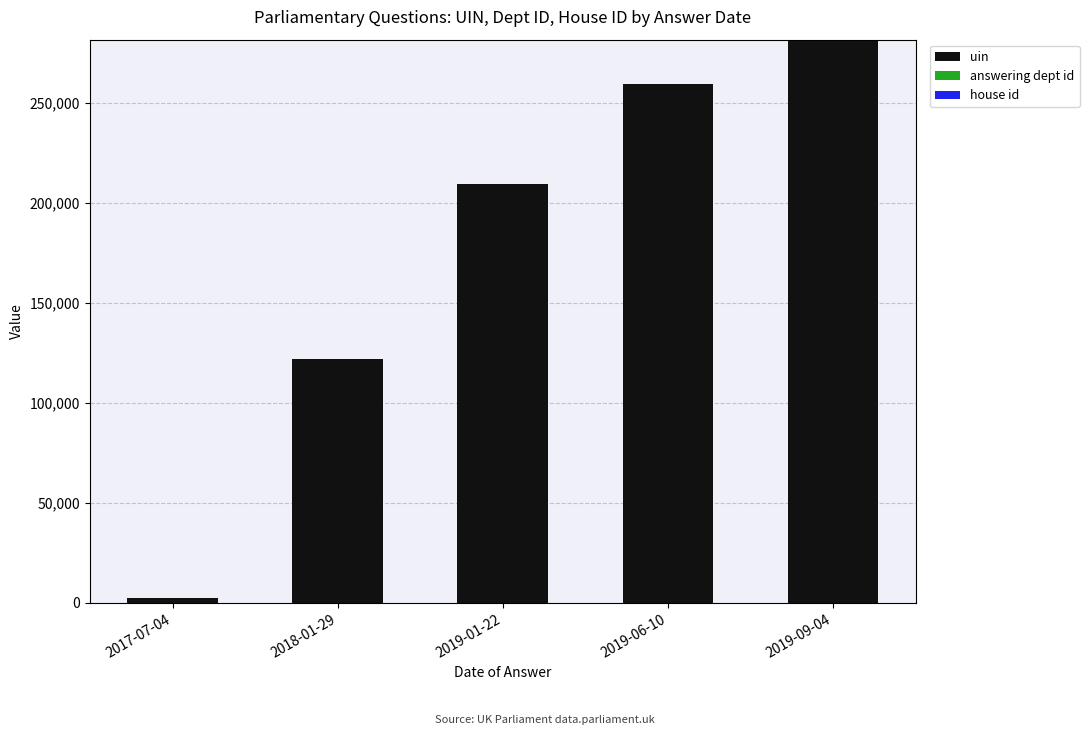

How many distinct data groups are displayed?

3